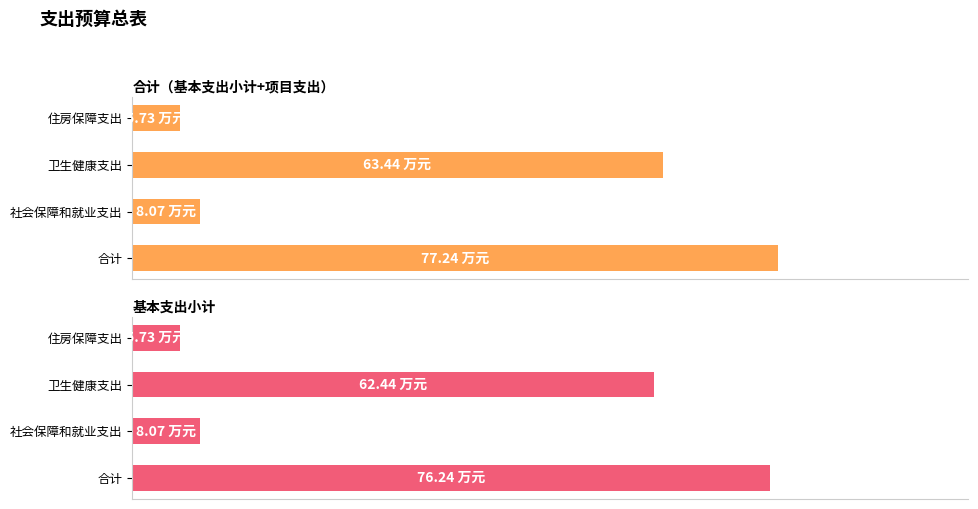

True or false: 基本支出小计 has a value of 76.2 at 合计.

True